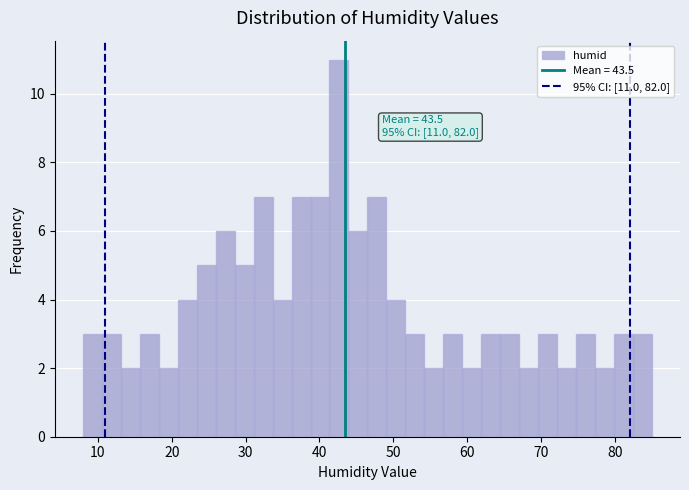

Around what value on the x-axis is the tallest bar? Give the approximate position of its centre, as read against the axis.

43